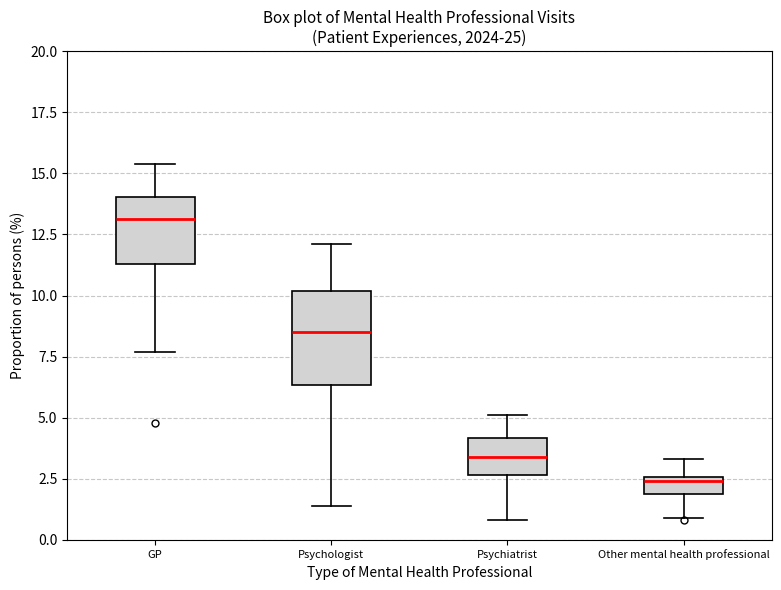

Where is the upper edge of the box for GP on the y-axis? The values are not printed on the chart, so give them approximately, as read against the axis.

14.0